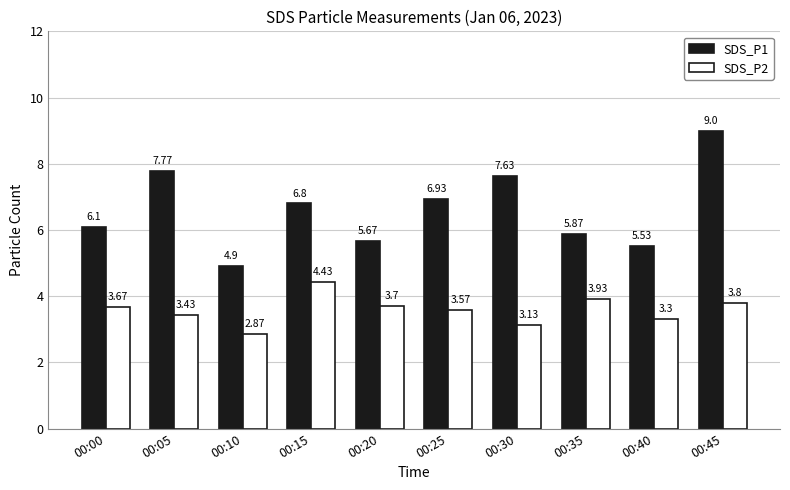

What is the value of the SDS_P1 bar at the 6th from the left?

6.9